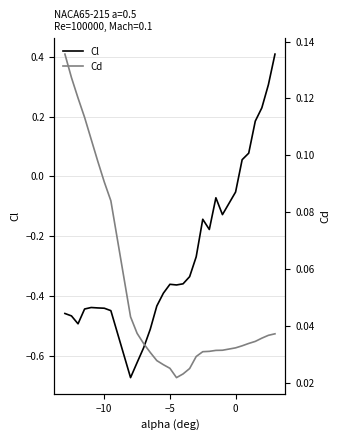

What are all the series names shown in the legend?

Cl, Cd